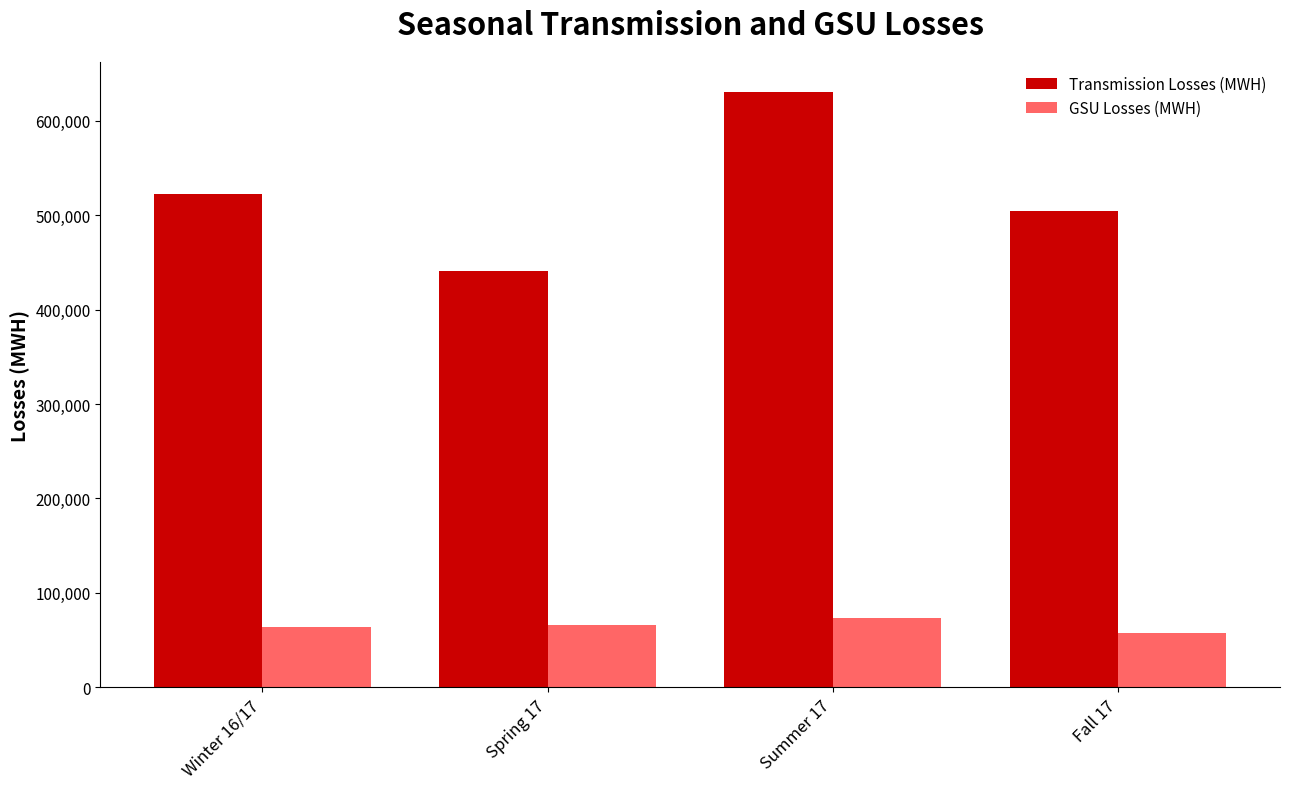

How many bars are there in total?

8